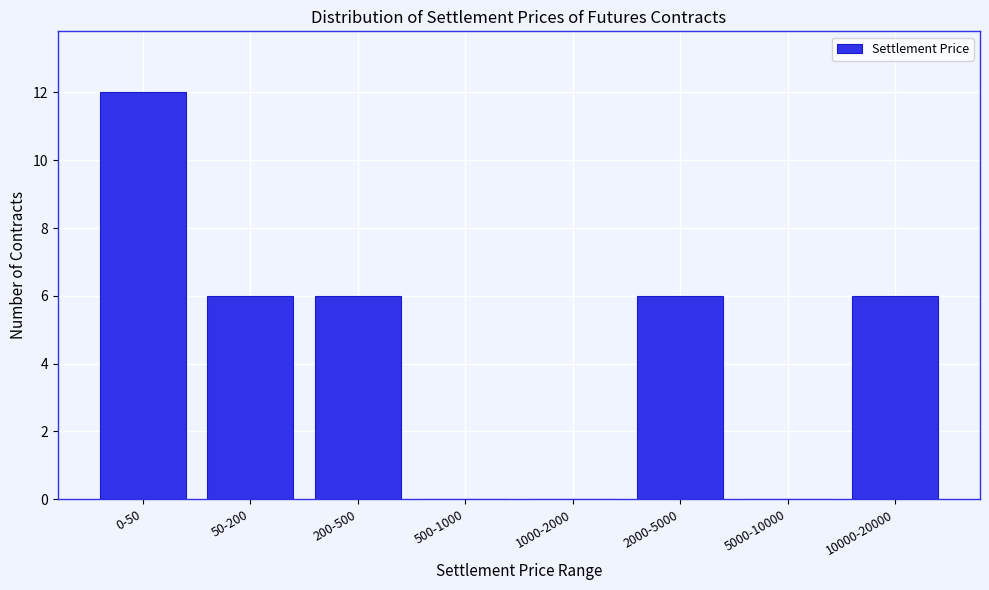

Reading right to left, list all the values displayed in this chart.

10000-20000=6	5000-10000=0	2000-5000=6	1000-2000=0	500-1000=0	200-500=6	50-200=6	0-50=12